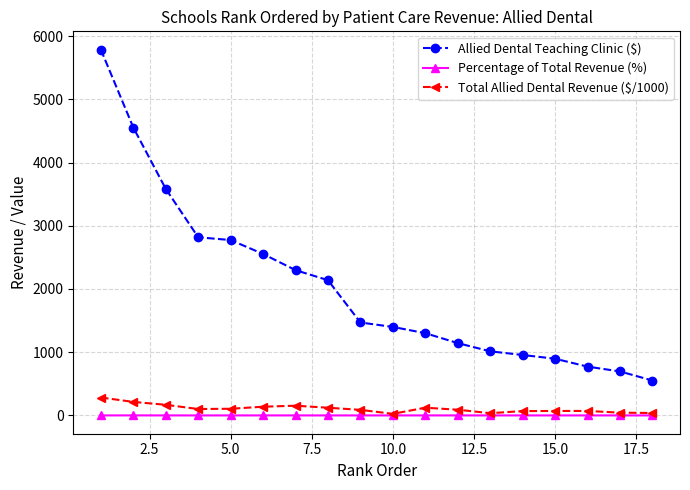

Which series has the widest spread of values?

Allied Dental Teaching Clinic ($)